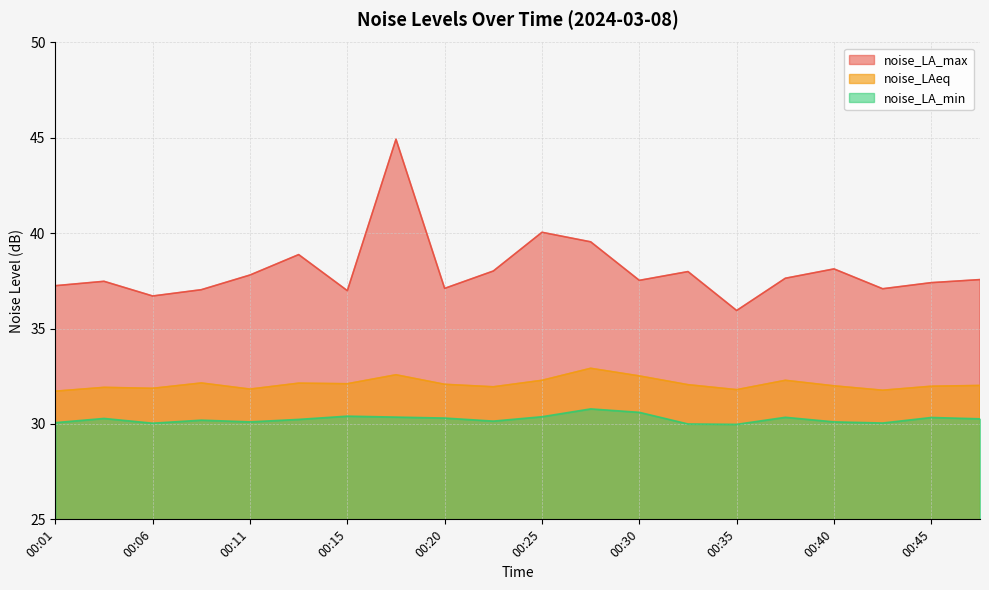

What is the approximate value of noise_LA_min at 00:13?

30.2